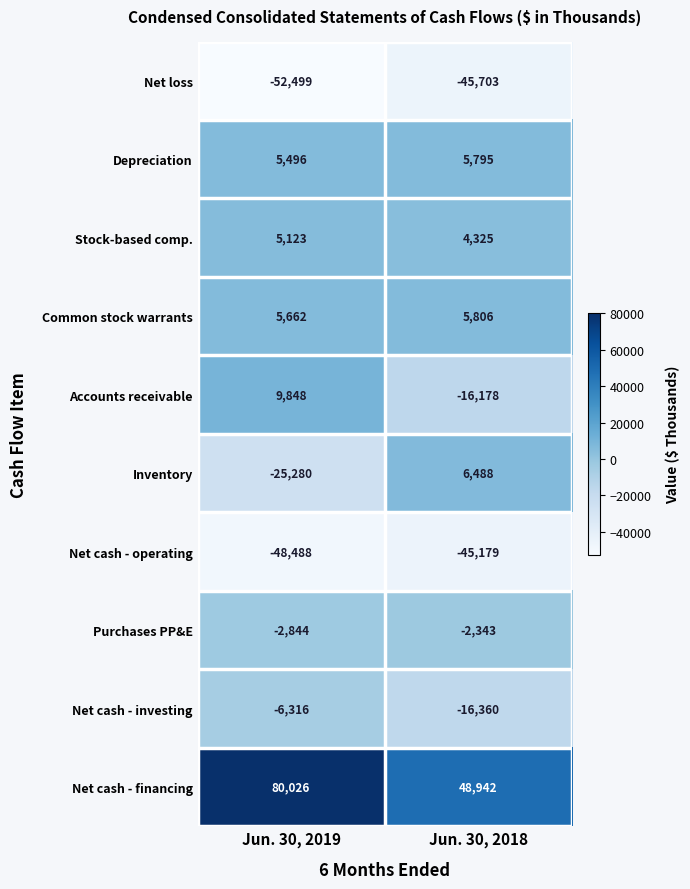

What is the difference between the maximum and minimum values in the Net cash - investing series?

10044